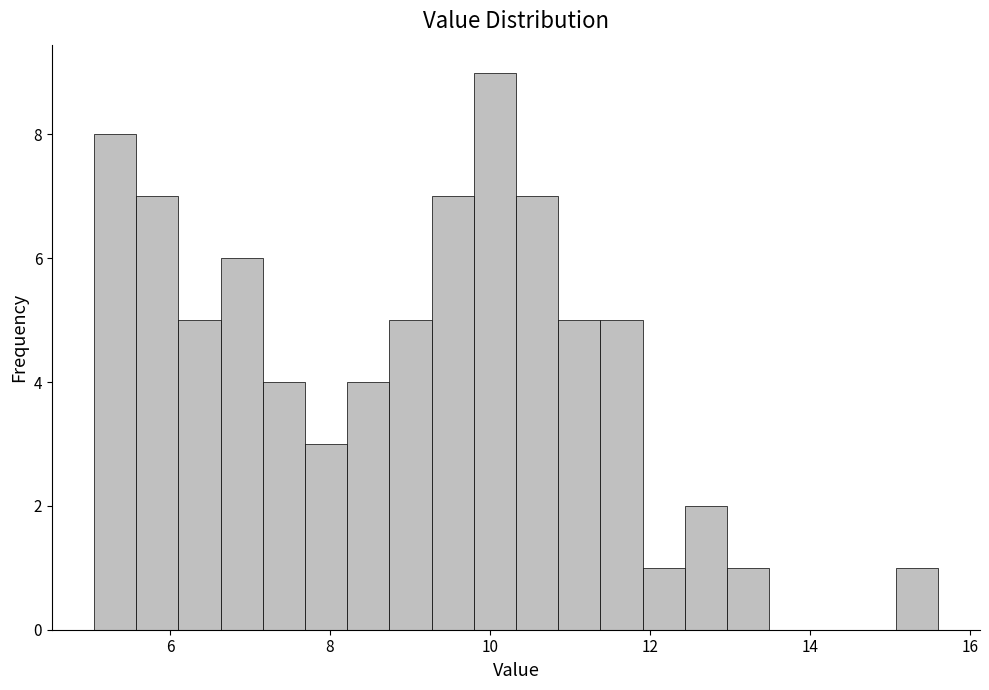

Read against the x-axis, roughly where is the centre of the tallest bar?

10.0